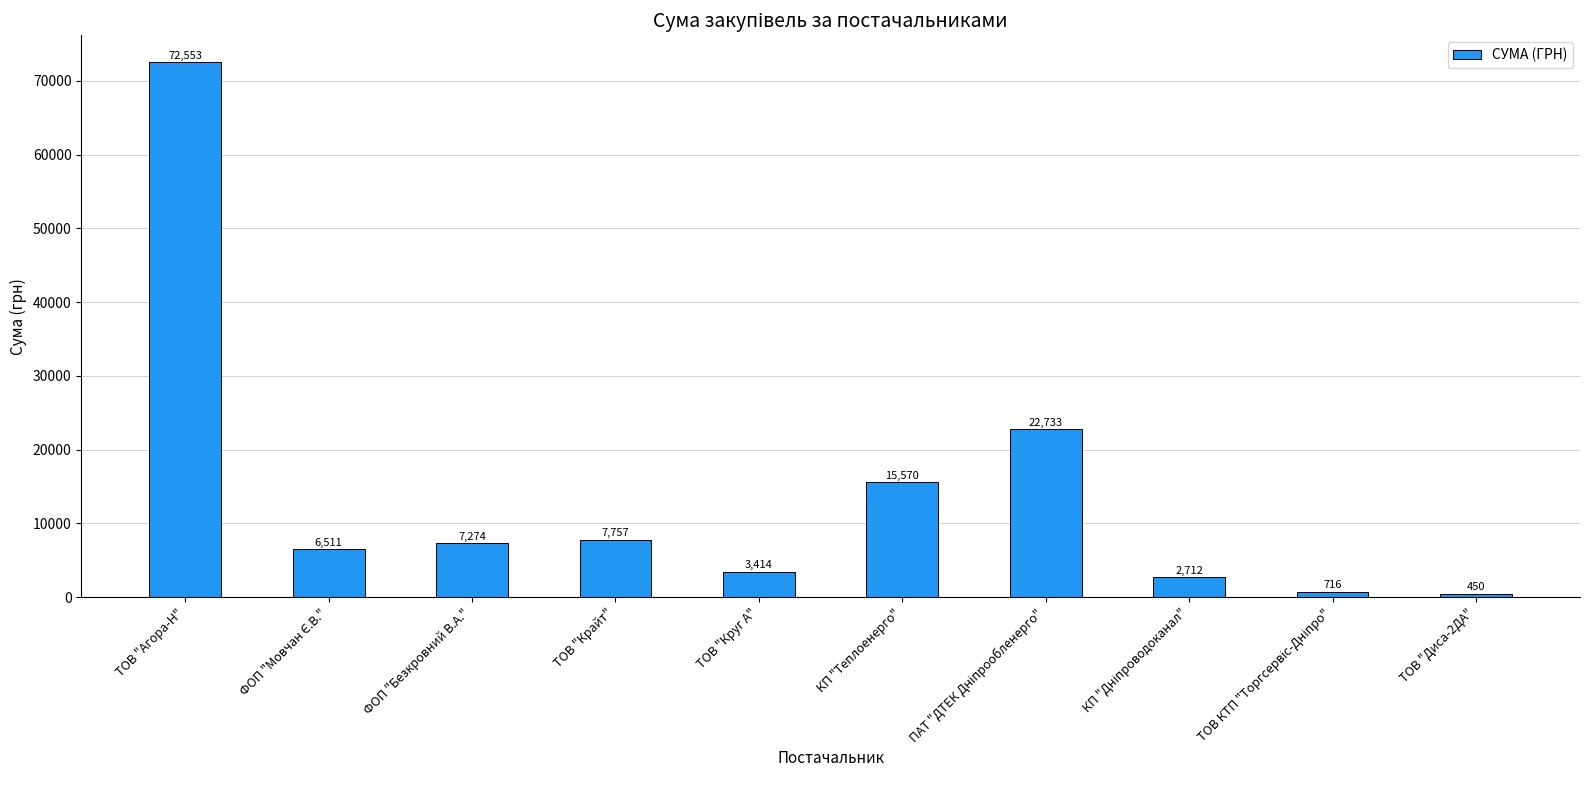

Count the number of data series in this chart.

1